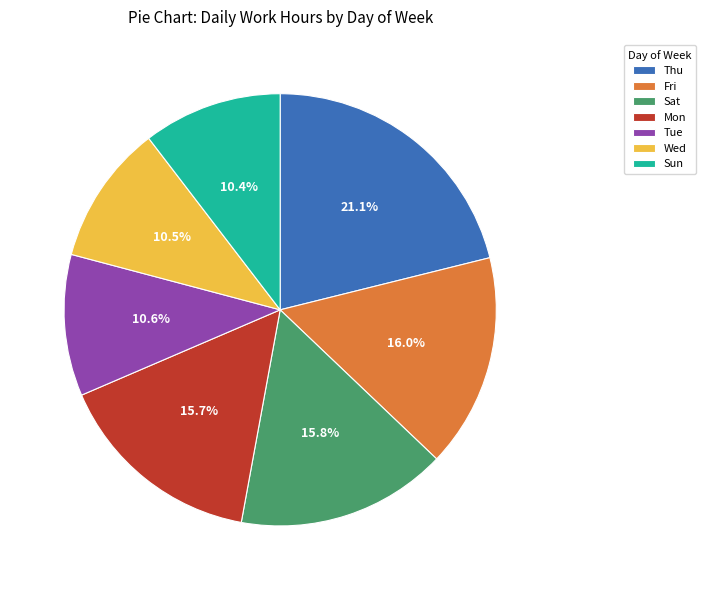

How much of the chart is everything except Tue?

89.4%